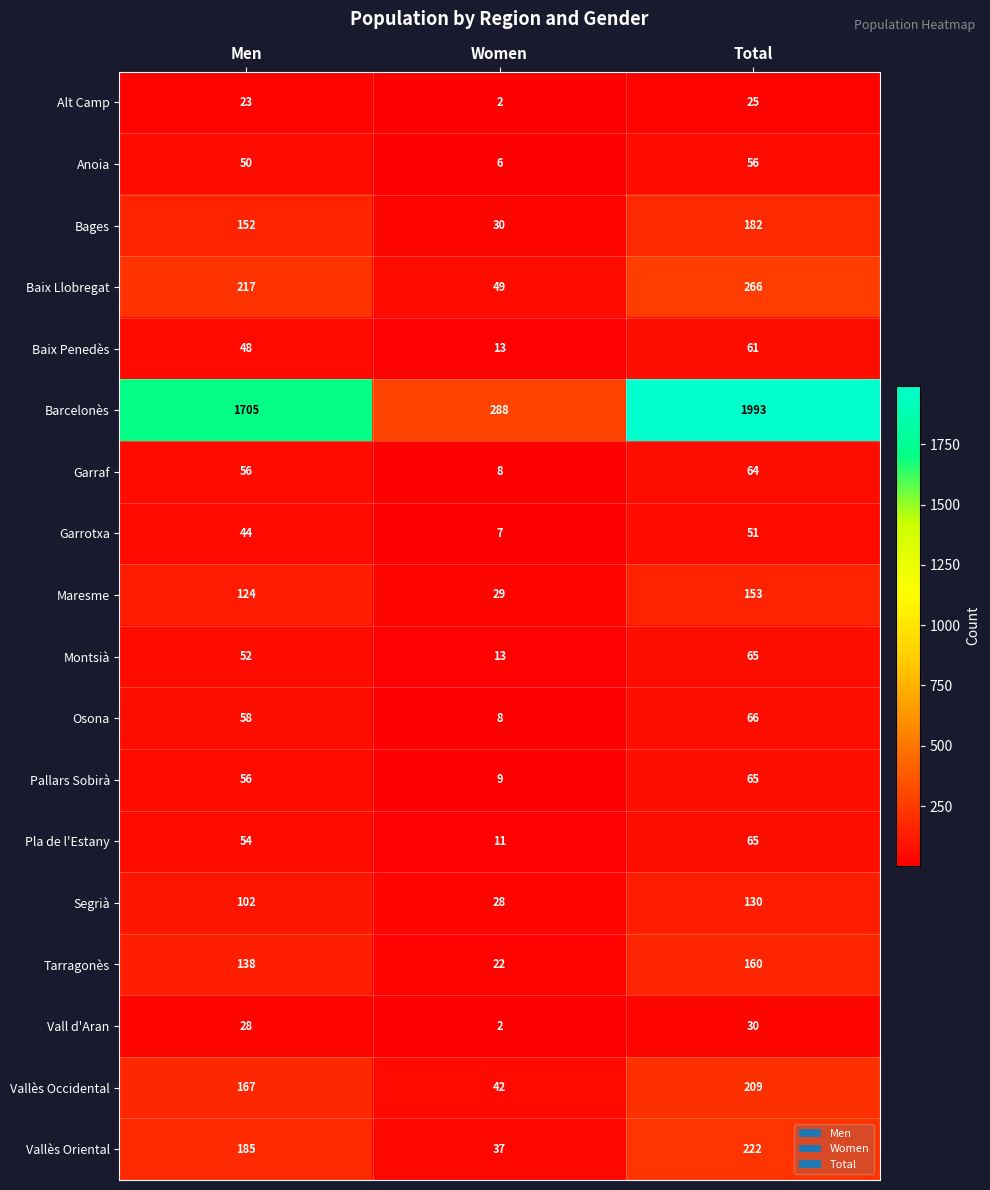

At which label does Alt Camp reach its peak?

Total